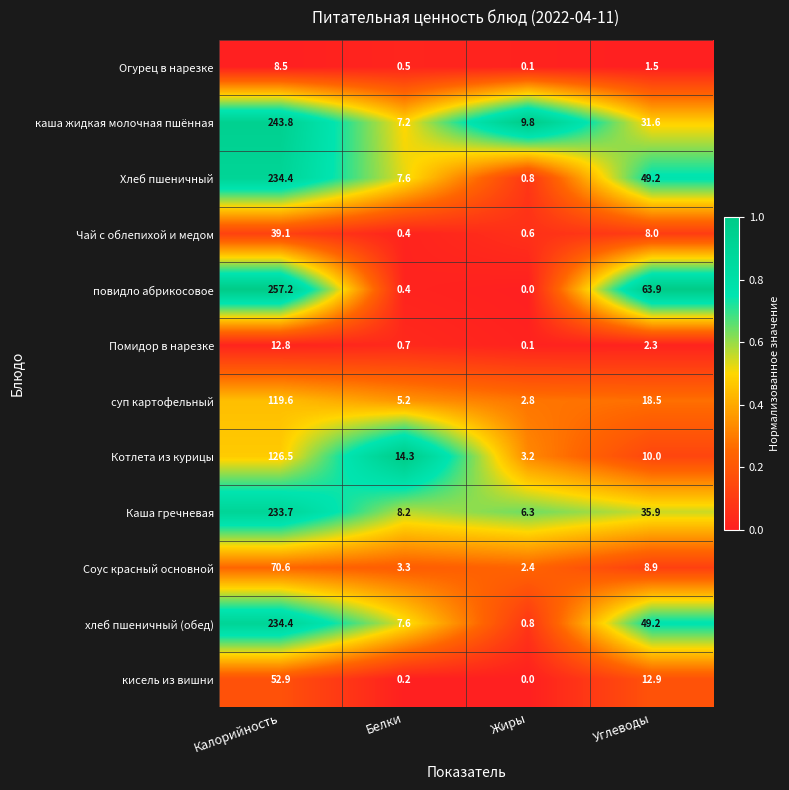

What is the total value across all series at Калорийность?

1633.5